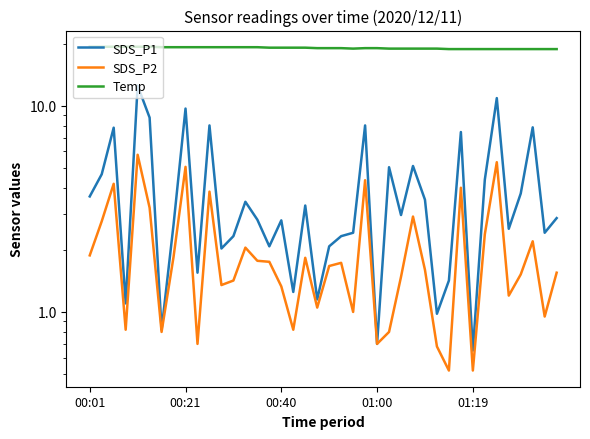

Is it true that Temp equals 18.8 at 37?

True